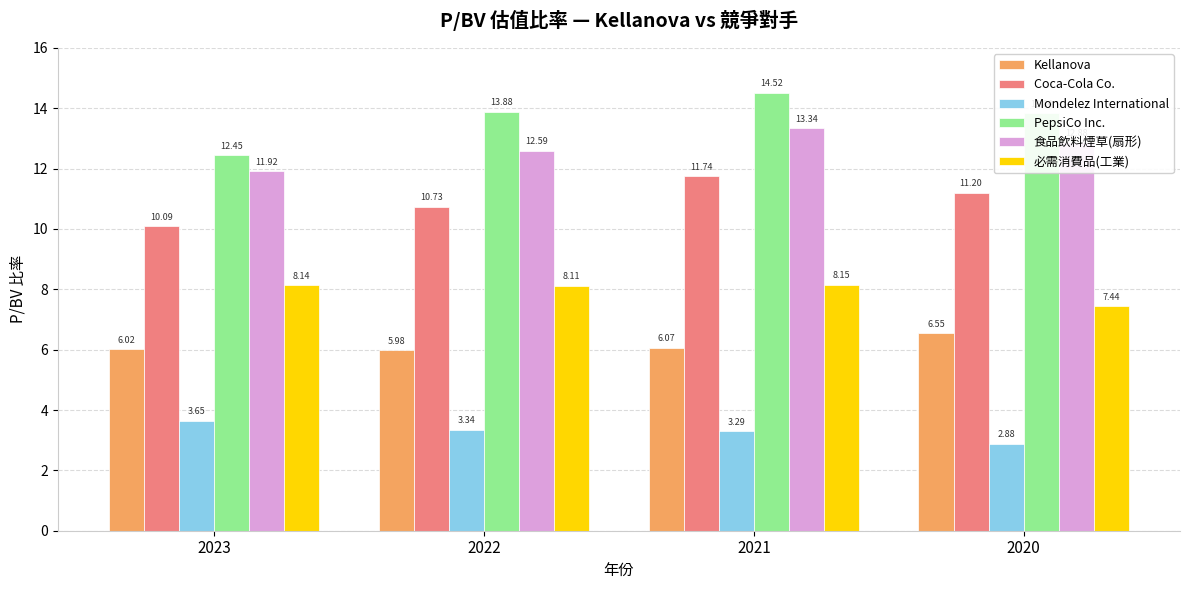

Where does the Mondelez International series first go above 3?

2023